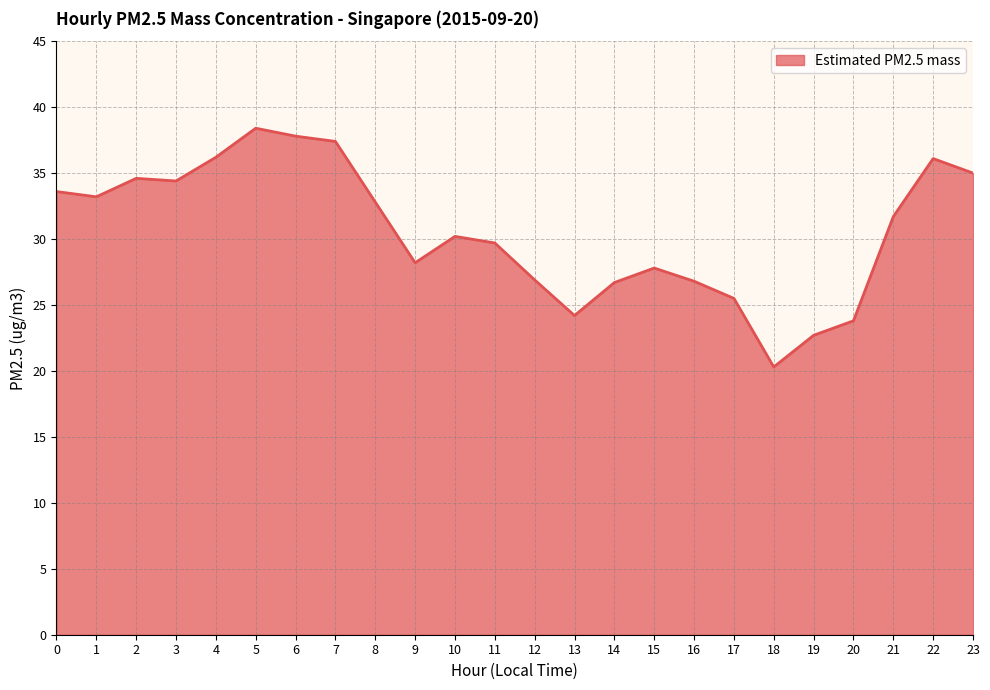

What is the sum of all values?

734.0